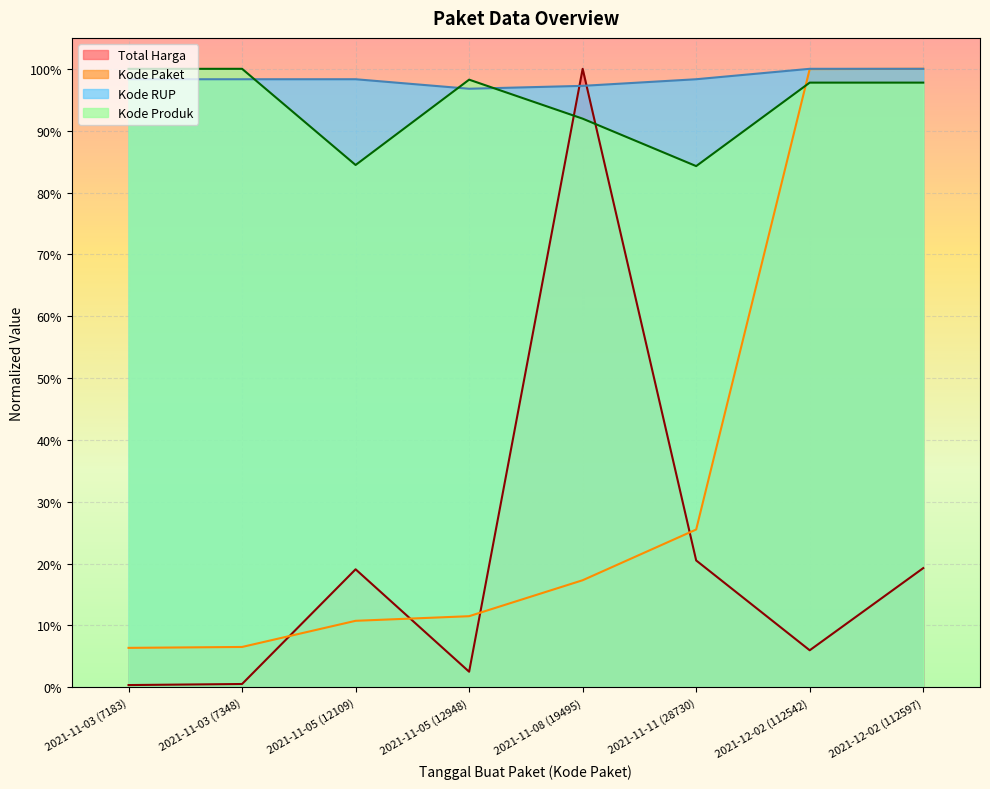

The Kode RUP series shows 0.7 at 2021-12-02 (112542). True or false?

False